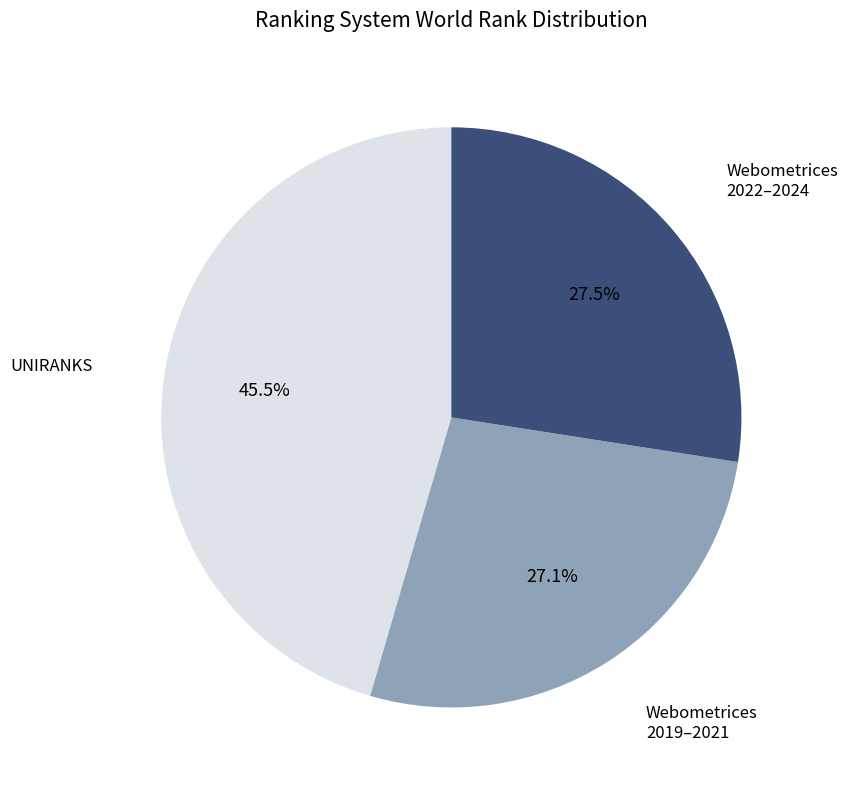

To the nearest percent, what is the difference between the largest and smallest slice percentages?

18%